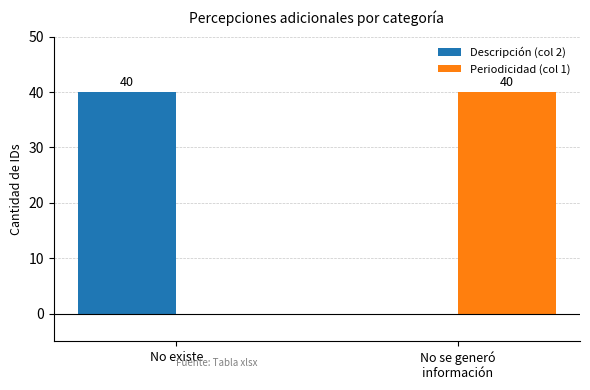

At which label is Periodicidad (col 1) closest to 20?

No existe